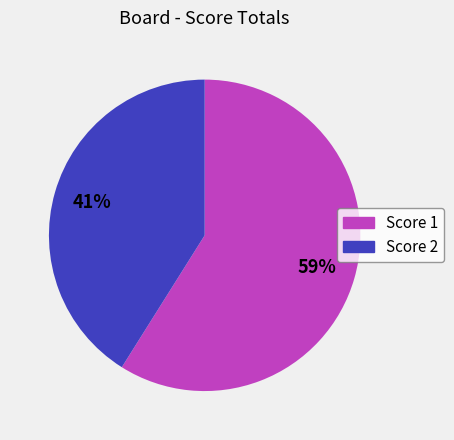

To the nearest percent, what is the difference between the largest and smallest slice percentages?

18%